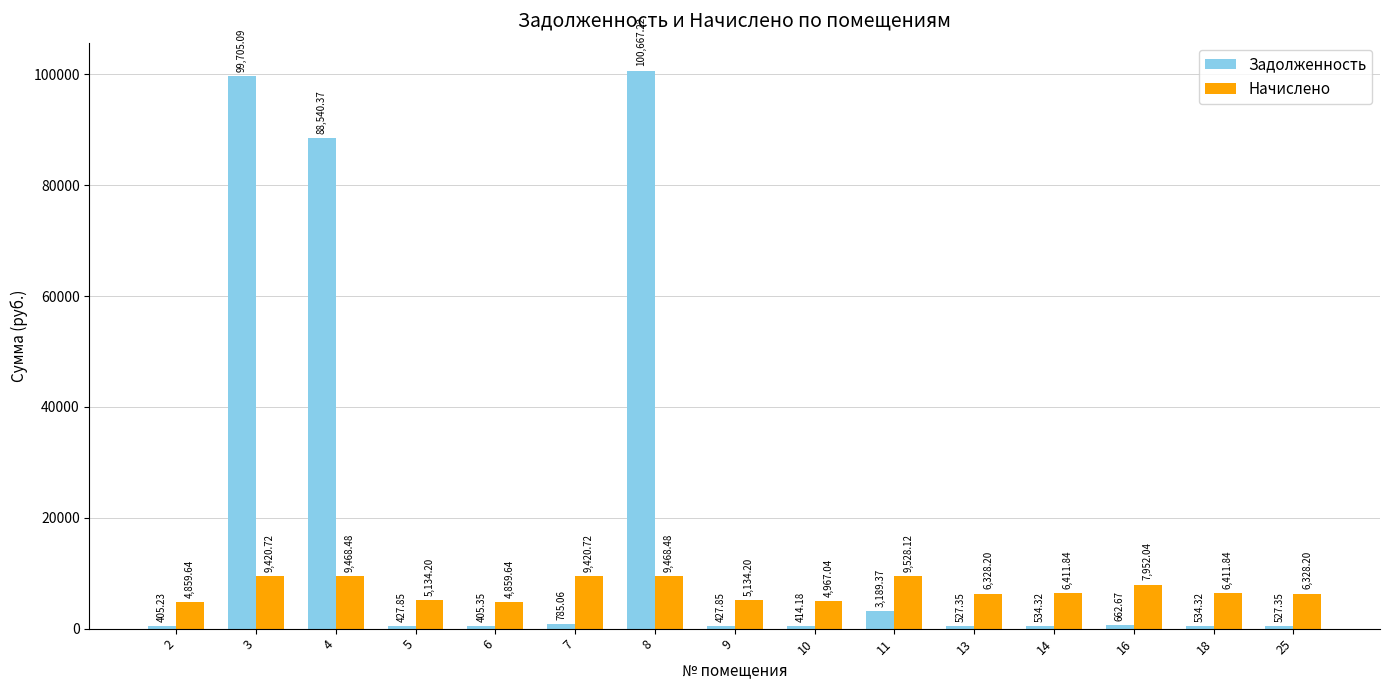

What is the value of the Начислено bar at the 6th from the left?

9420.7